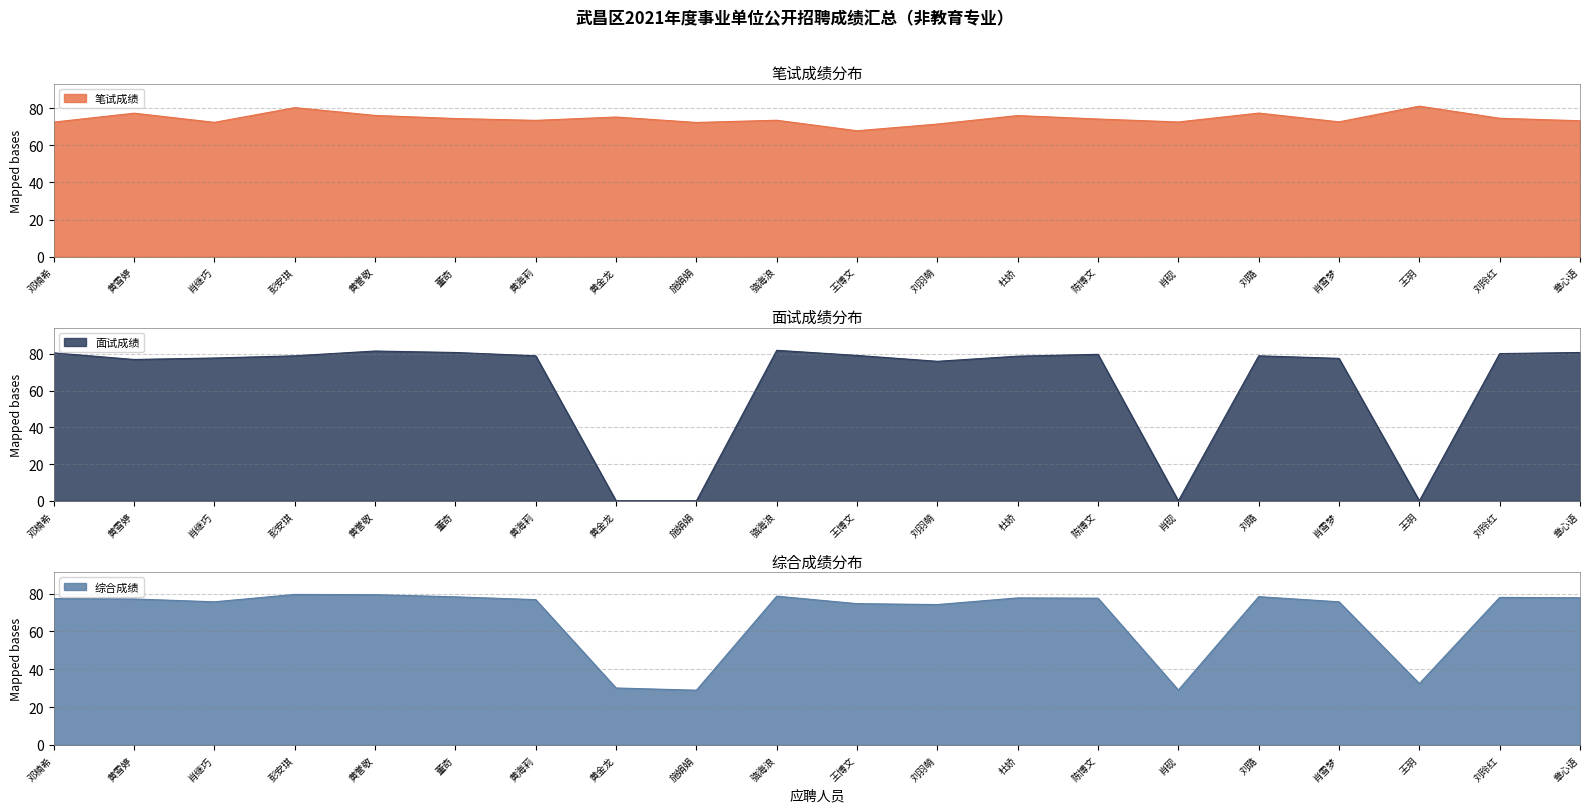

What is the total value across all series at 黄金龙?

105.4